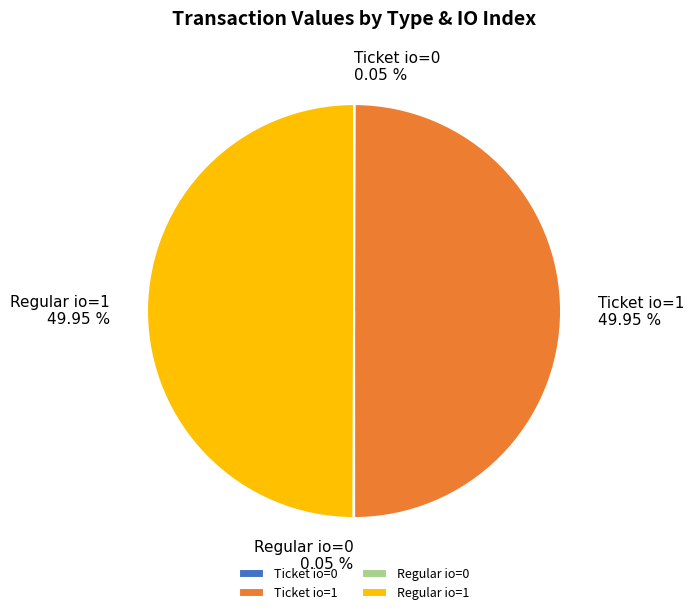

How many segments does this pie chart have?

4